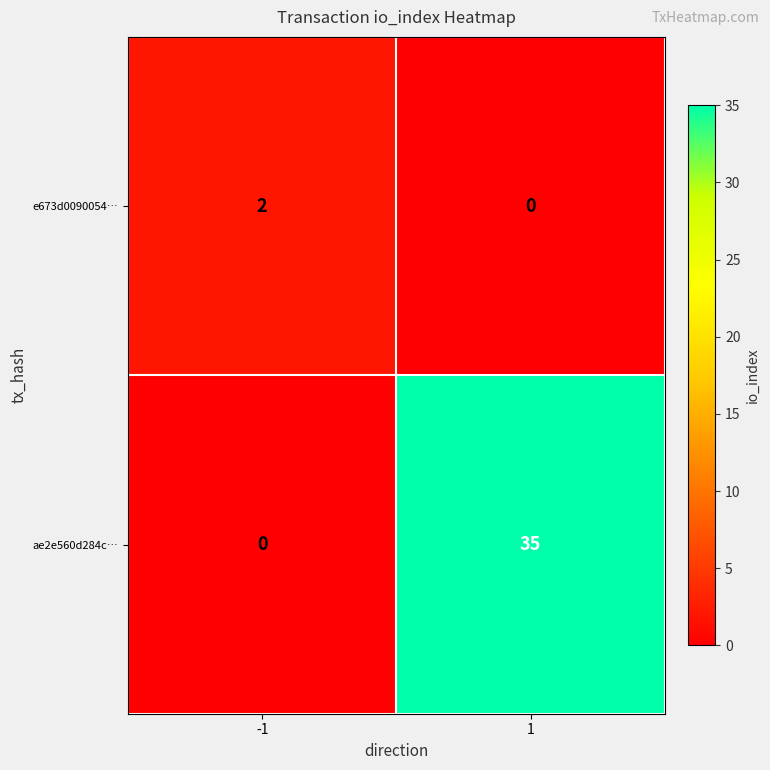

Which series has the widest spread of values?

ae2e560d284c…